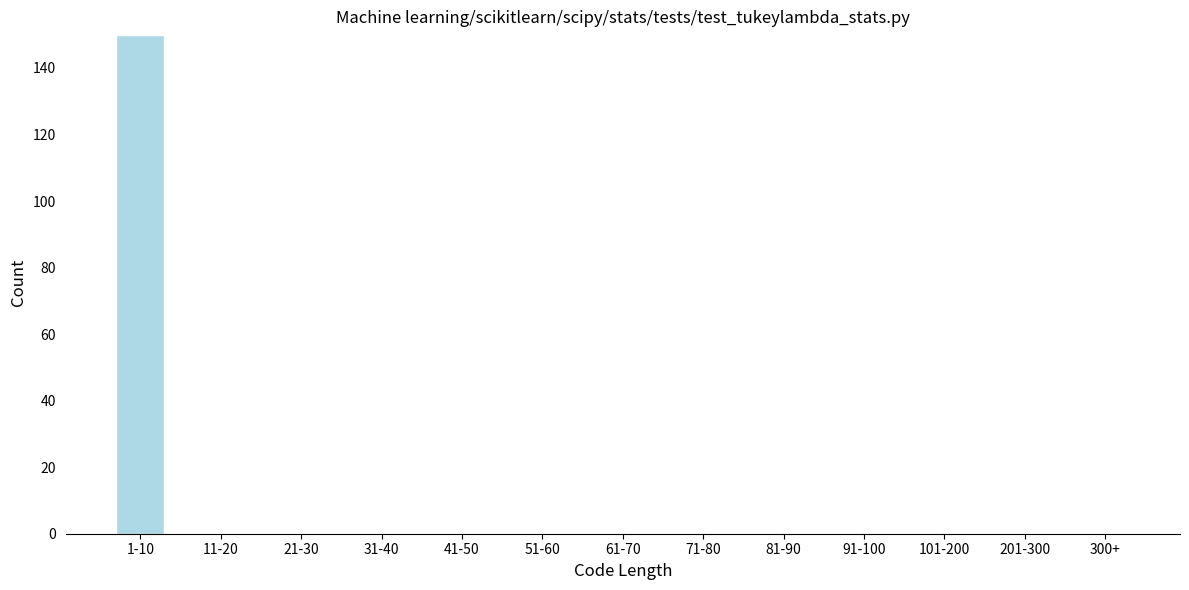

Reading left to right, what are all the values shown in this chart?

1-10=150	11-20=0	21-30=0	31-40=0	41-50=0	51-60=0	61-70=0	71-80=0	81-90=0	91-100=0	101-200=0	201-300=0	300+=0